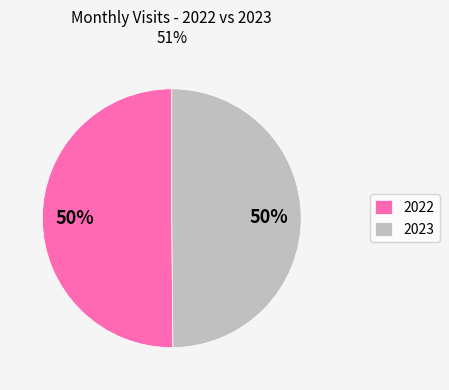

Combined, do 2022 and 2023 account for over 50%?

Yes